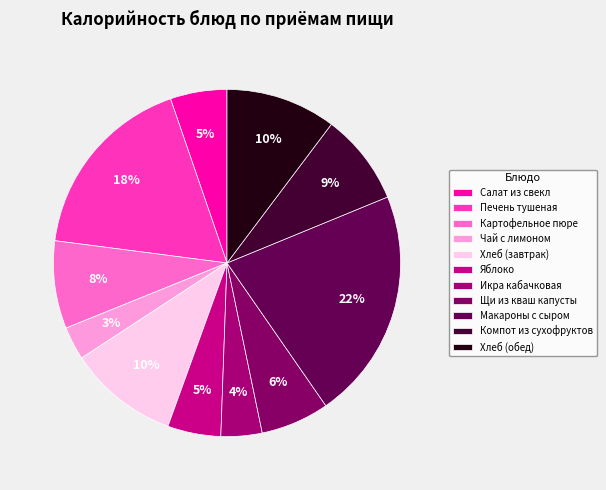

Does Икра кабачковая represent more than half of the total?

No